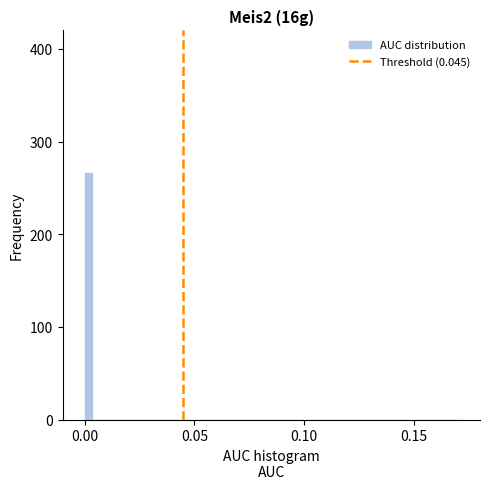

Read against the x-axis, roughly where is the centre of the tallest bar?

0.000